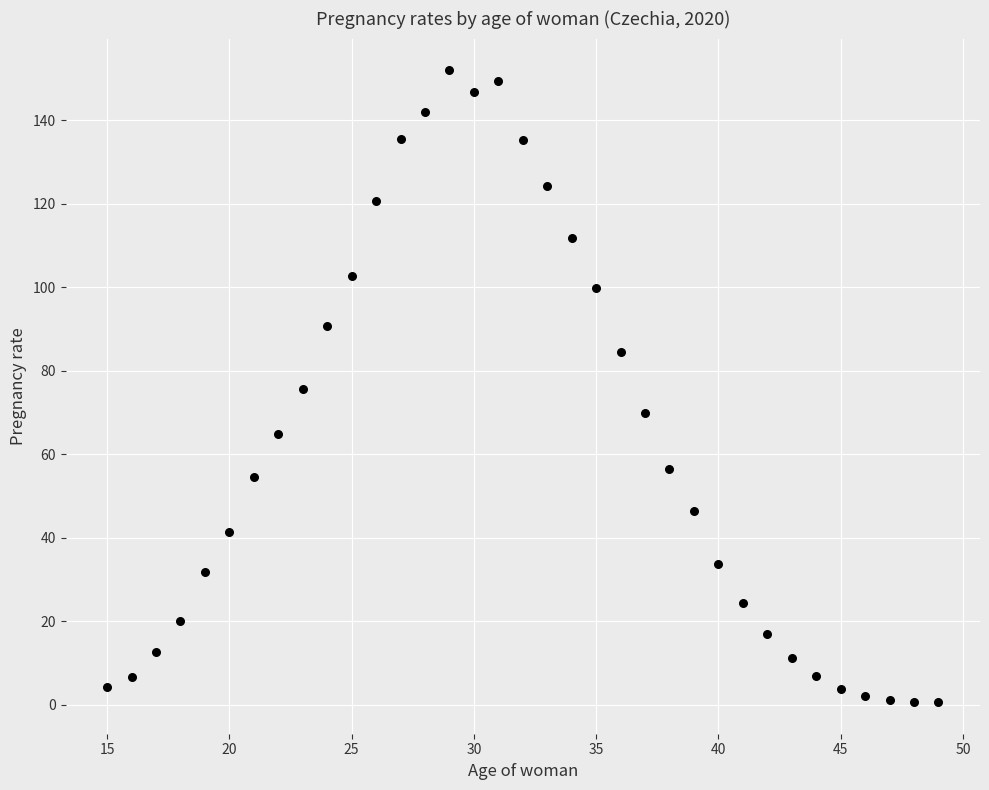

What is the range of Y values (max minus min)?

151.4